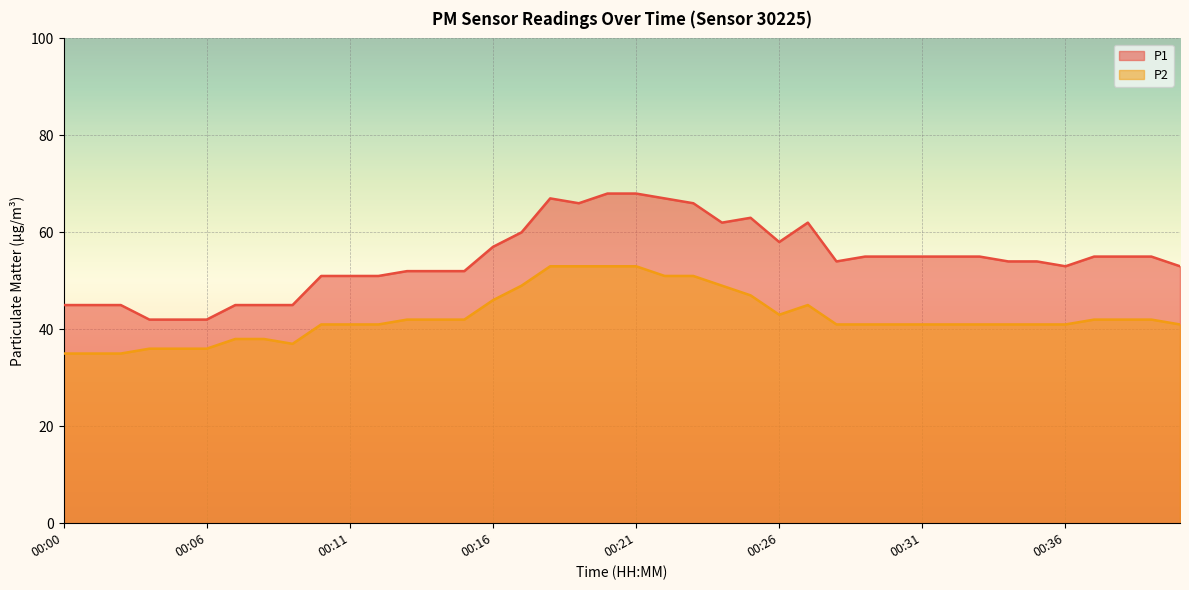

What is the value of the P2 point at the 31st from the left?

41